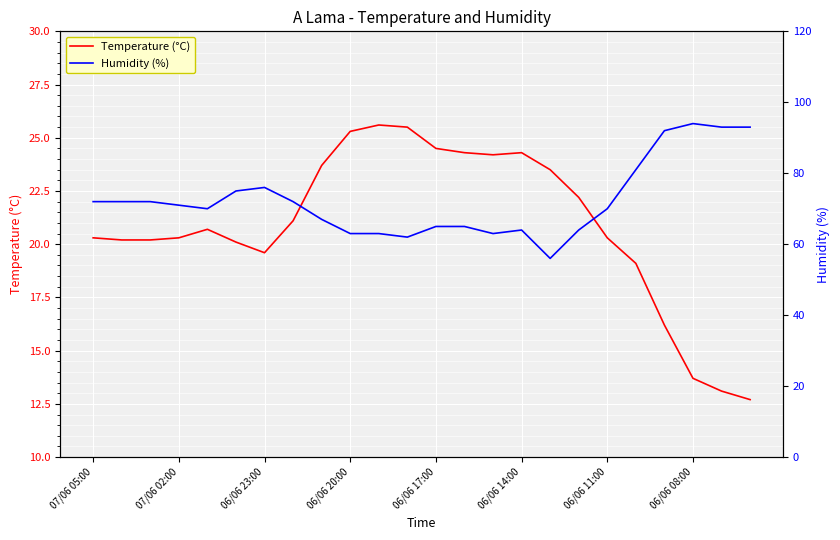

The Temperature (°C) series shows 19.6 at 06/06 23:00. True or false?

True